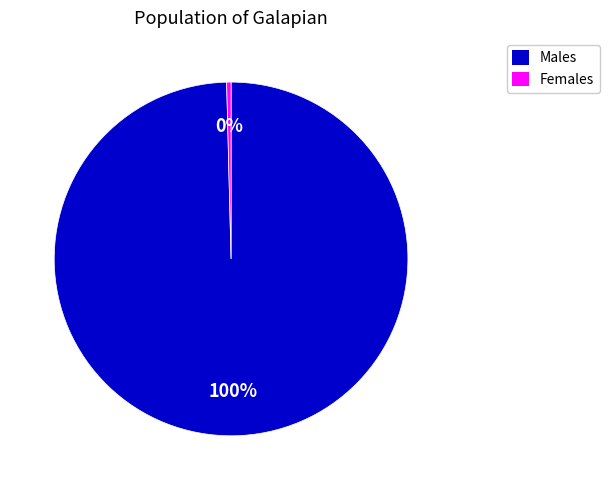

True or false: Females accounts for 0% of the total.

True